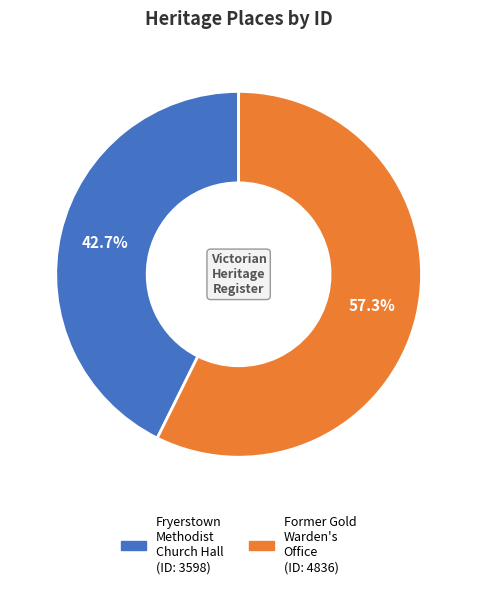

How many segments does this pie chart have?

2